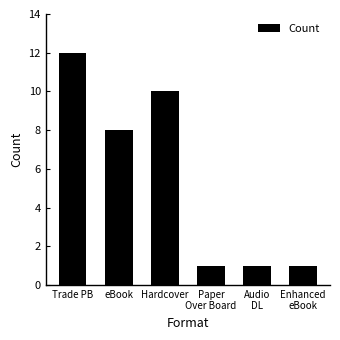

How many series are shown in this chart?

1